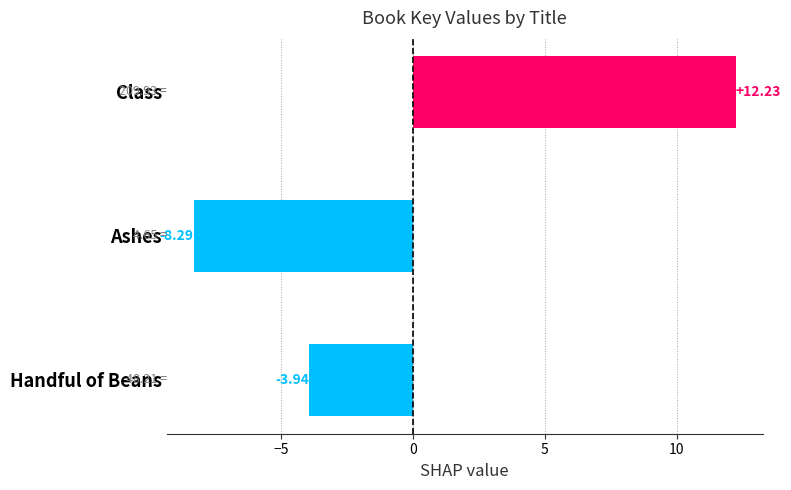

How many distinct data groups are displayed?

1